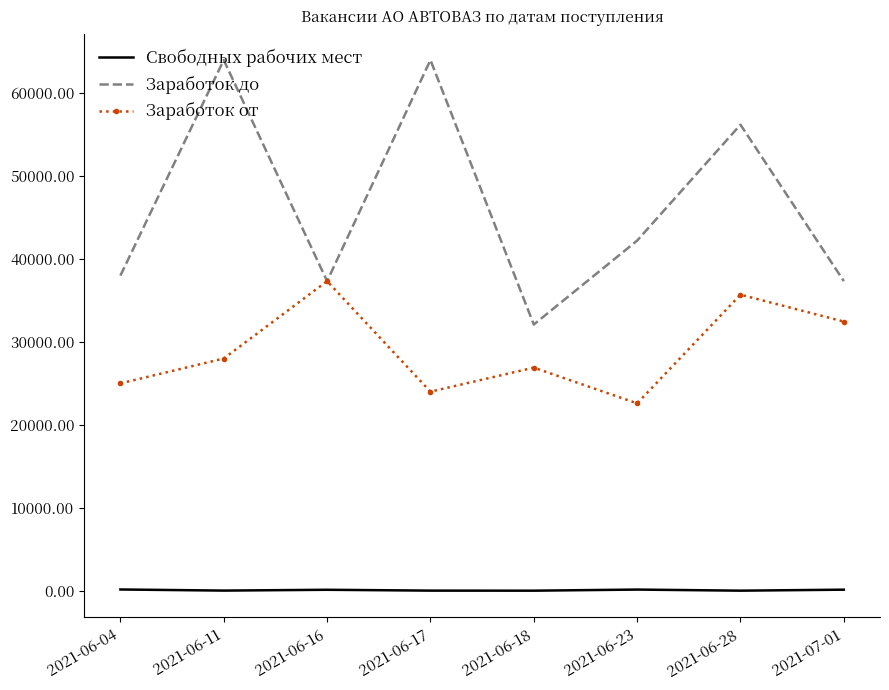

Is it true that Заработок до equals 42220 at 2021-06-23?

True